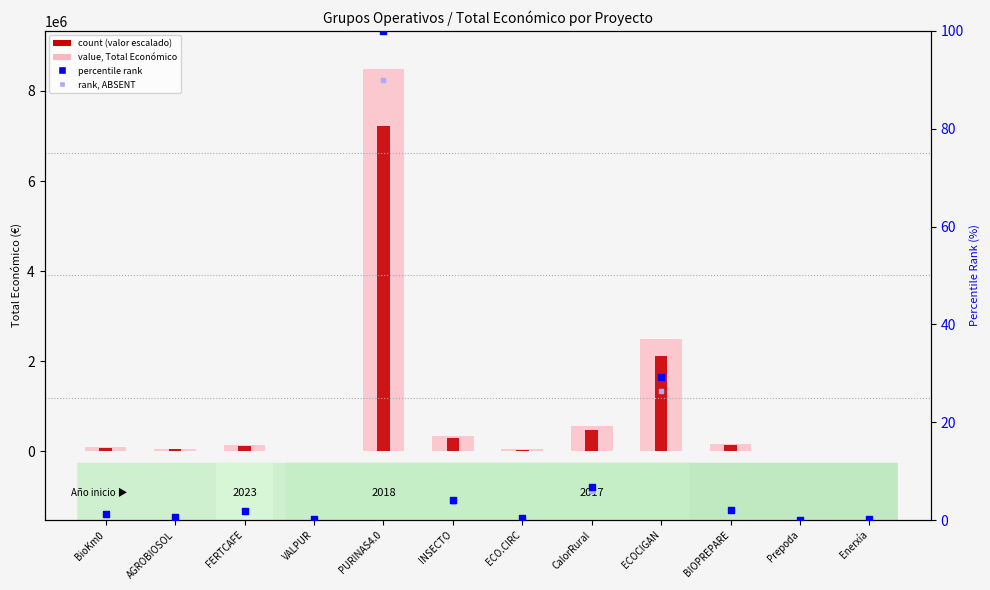

Which series reaches the maximum Y coordinate?

value (Total económico)